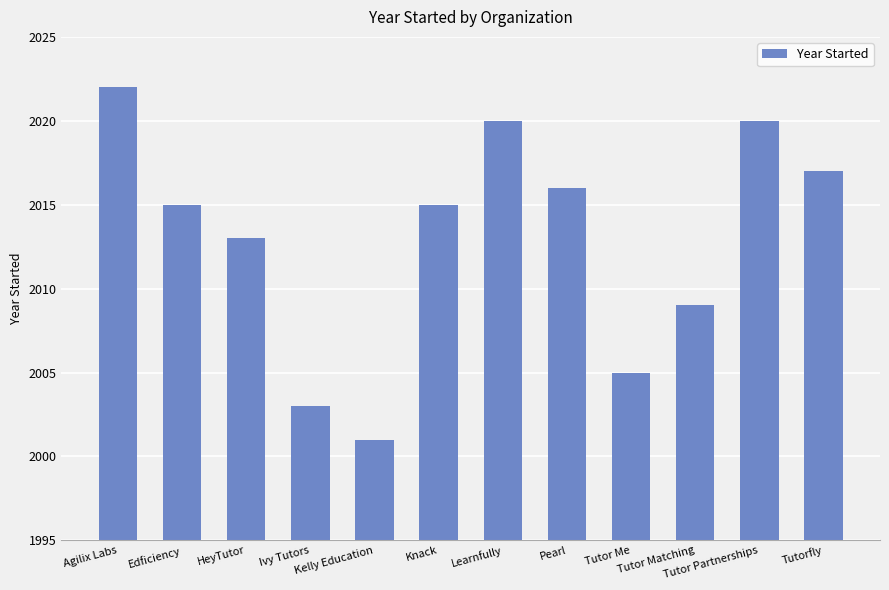

Are the bars horizontal?

No